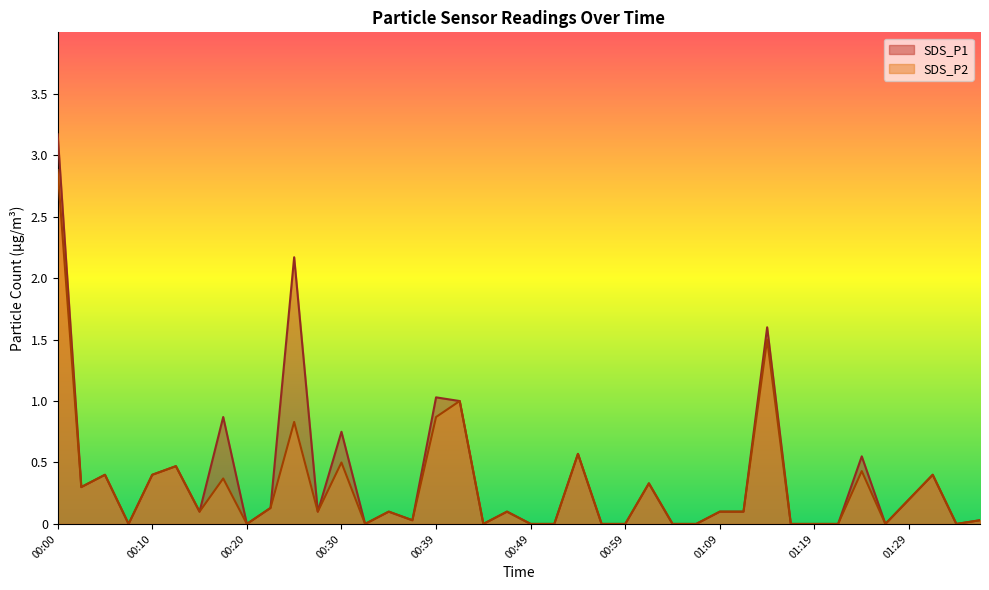

At which category does SDS_P1 reach its first local valley?

00:03